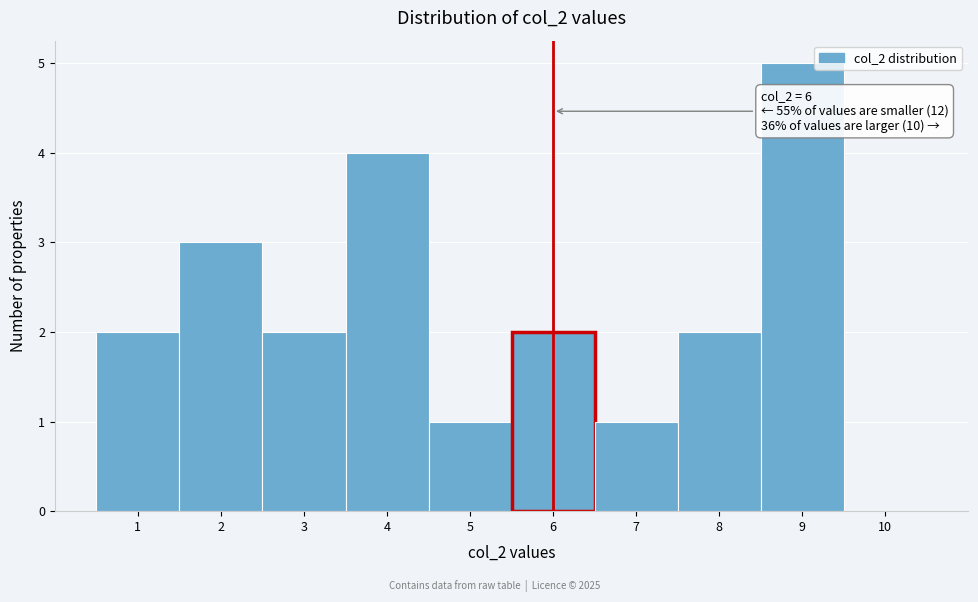

Which range on the x-axis has the tallest bar?

8.5 to 9.5